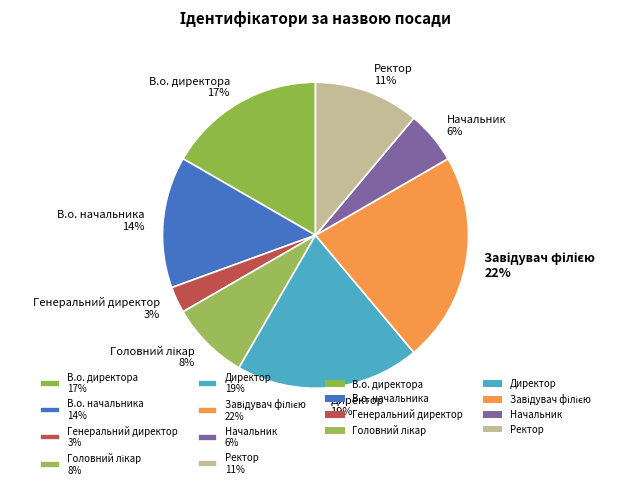

Is there a majority slice in this chart?

No